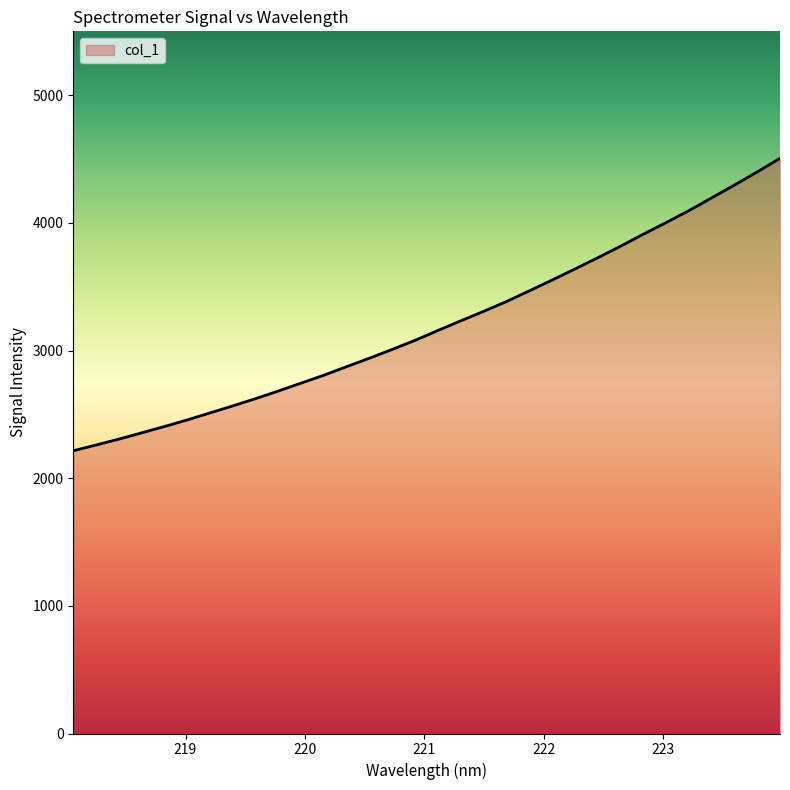

What is the difference between the maximum and minimum values?

2291.1